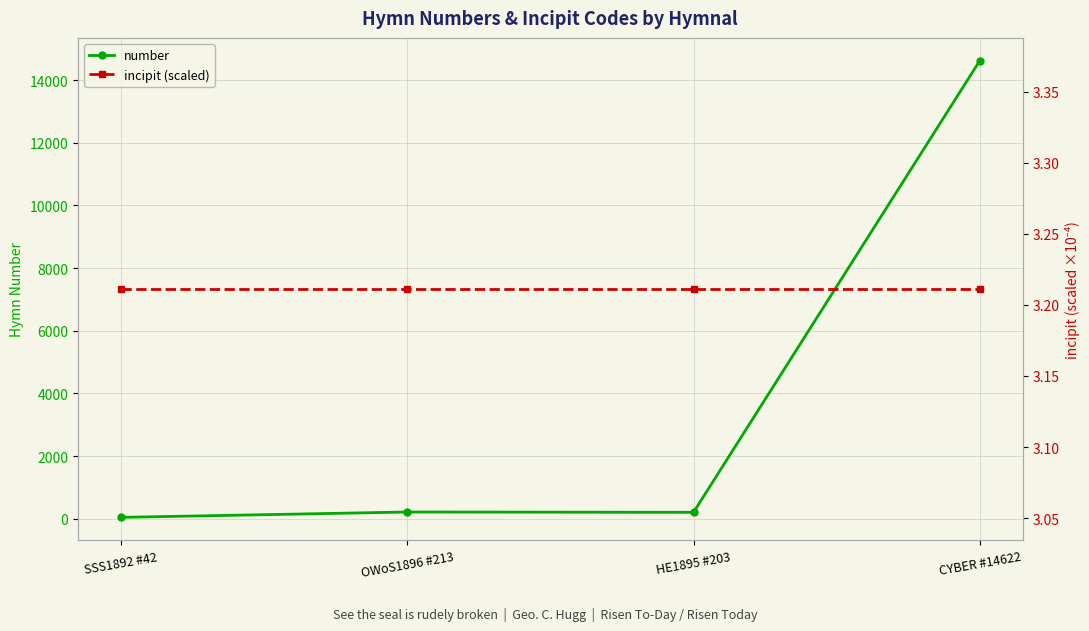

At which category is the sum across all series the highest?

CYBER #14622